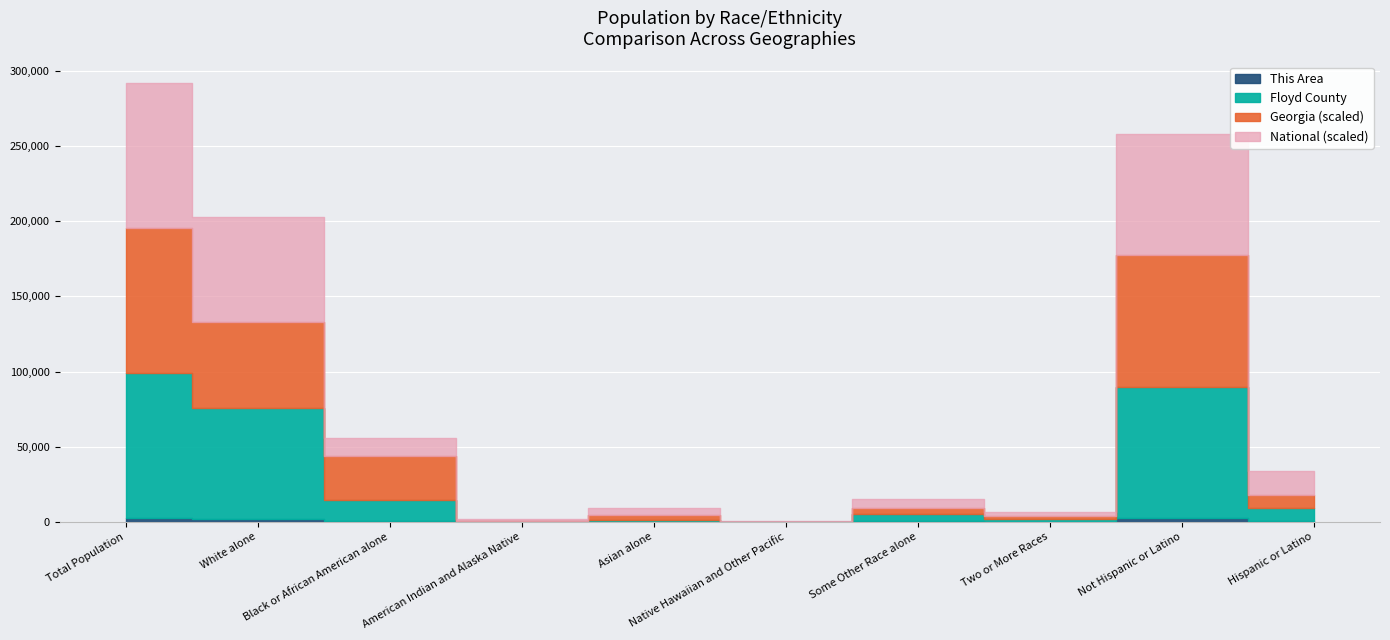

What is the label of the 1st point from the left?

Total Population